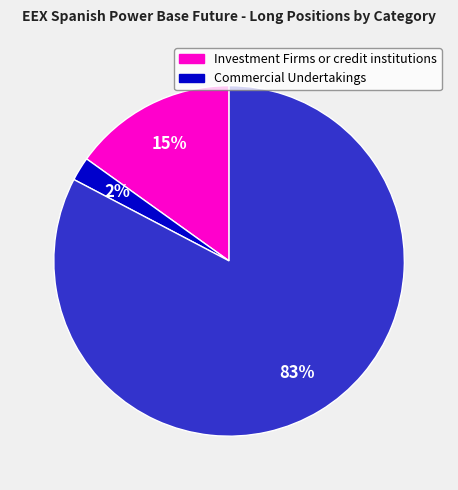

How many segments does this pie chart have?

3